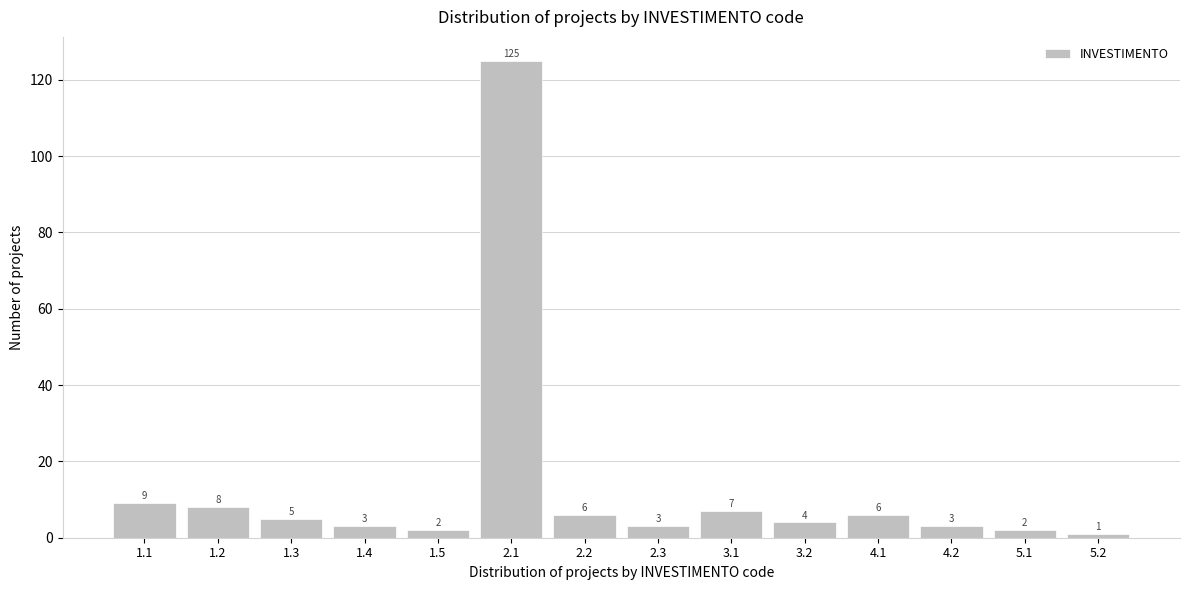

Reading left to right, what are all the values shown in this chart?

1.1=9	1.2=8	1.3=5	1.4=3	1.5=2	2.1=125	2.2=6	2.3=3	3.1=7	3.2=4	4.1=6	4.2=3	5.1=2	5.2=1